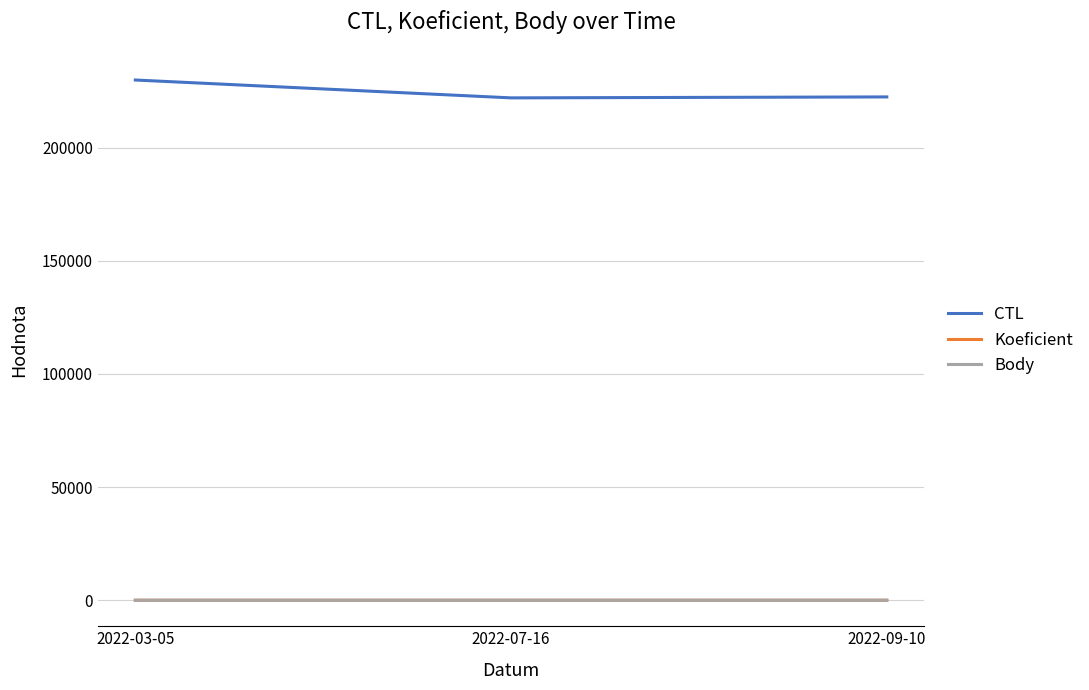

Read the CTL value at 2022-03-05.

229902